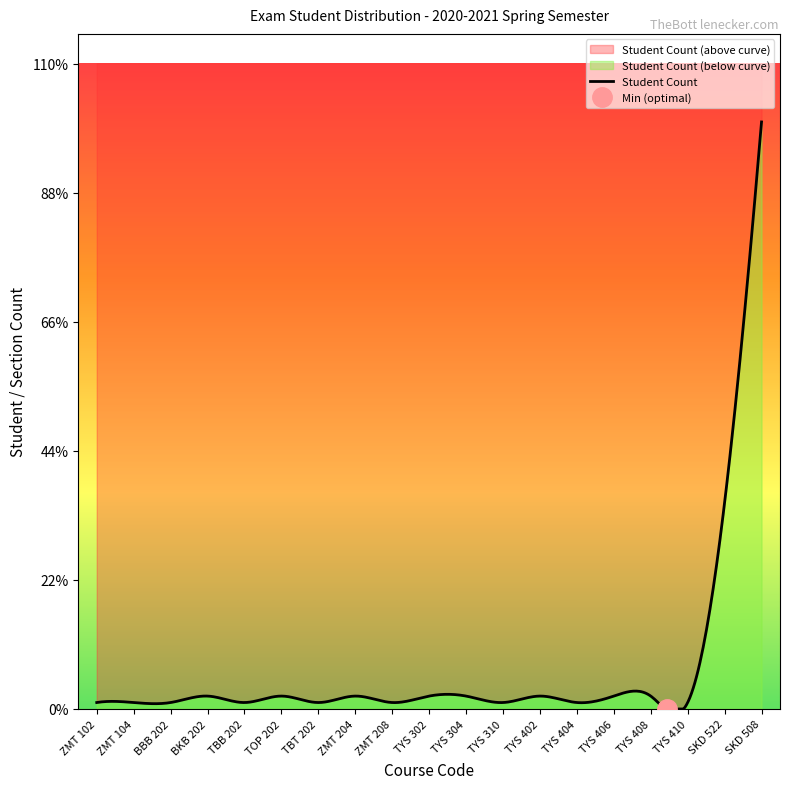

How many points are lower than both their immediate neighbors (excluding endpoints)?

6